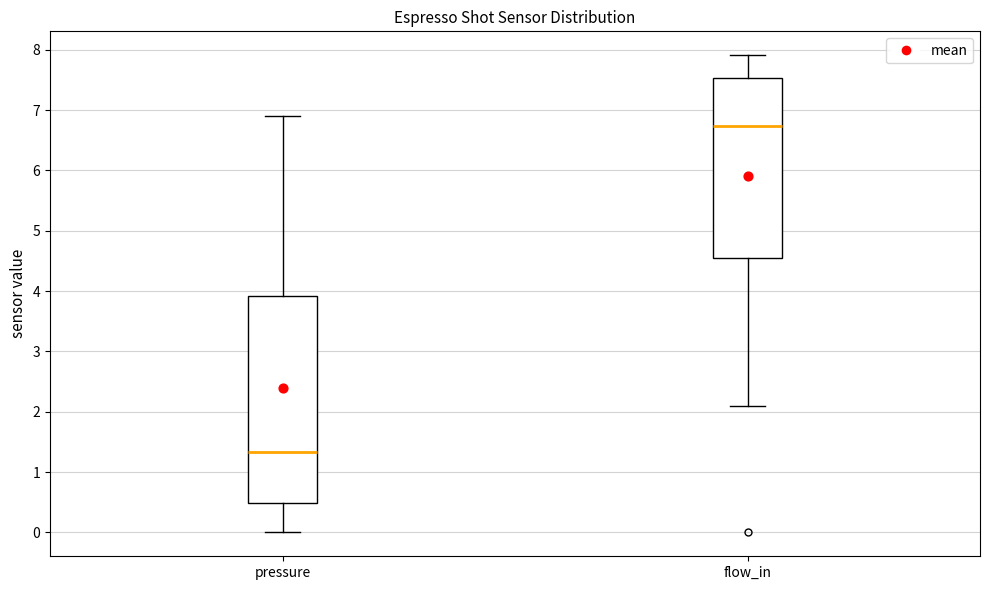

Reading left to right, read every box against the y-axis: the position of its median line, the range the box covers, and the ends of its whiskers. The values are not printed on the chart, so give them approximately, as read against the axis.

pressure: median 1.3, box 0.5 to 3.9, whiskers 0.0 to 6.9
flow_in: median 6.7, box 4.6 to 7.5, whiskers 2.1 to 7.9